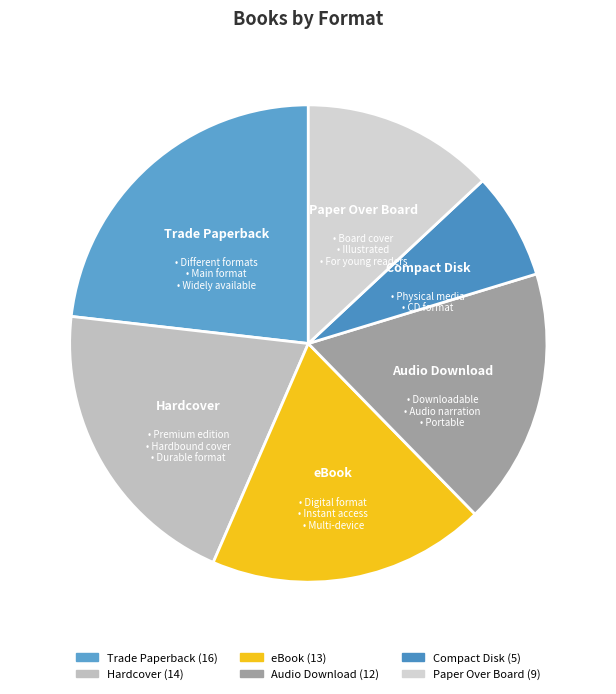

Is there any slice that represents more than half of the pie?

No